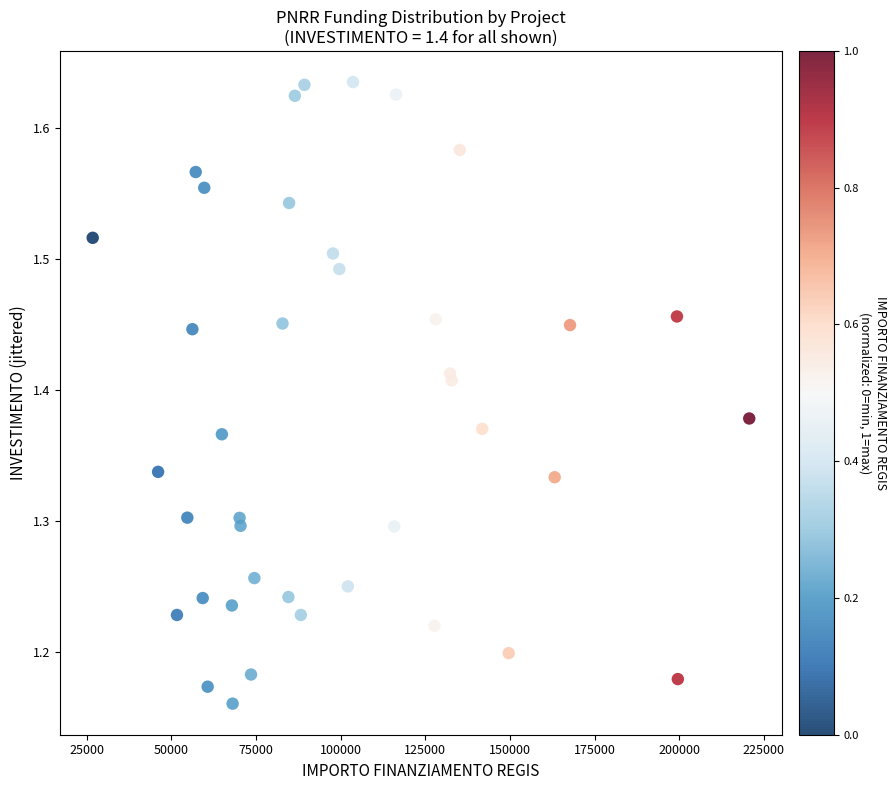

What is the range of X values (max minus min)?

193933.1